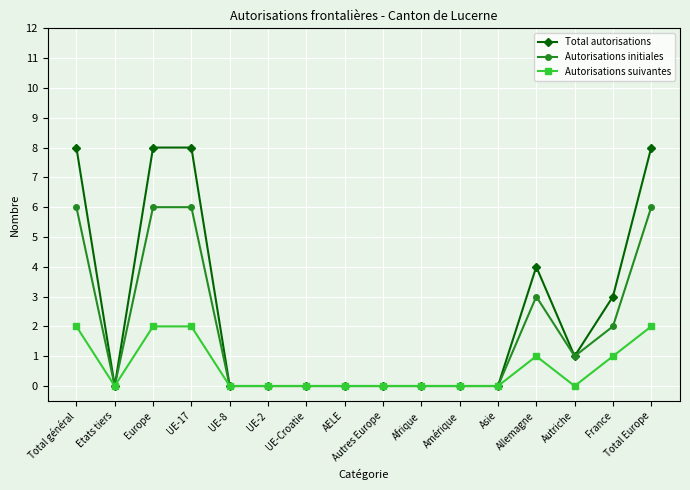

True or false: Autorisations suivantes has a value of 1 at Asie.

False